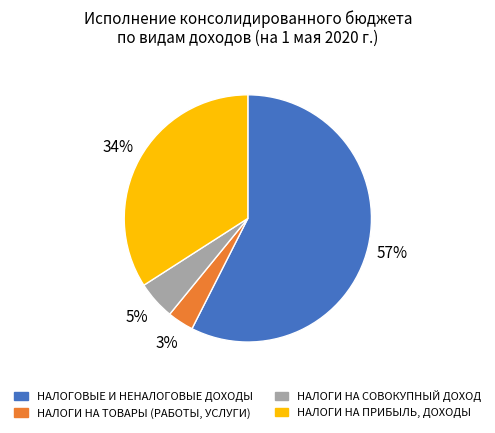

To the nearest percent, what is the average slice percentage?

25%